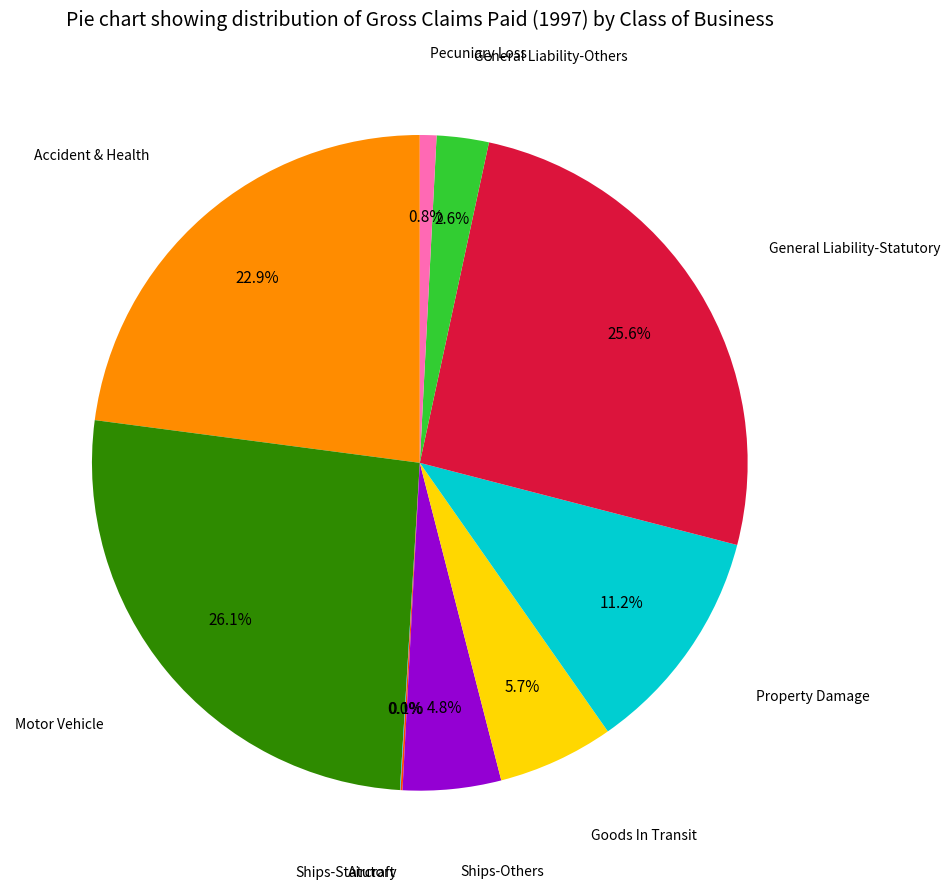

To the nearest percent, what portion does Property Damage represent?

11%